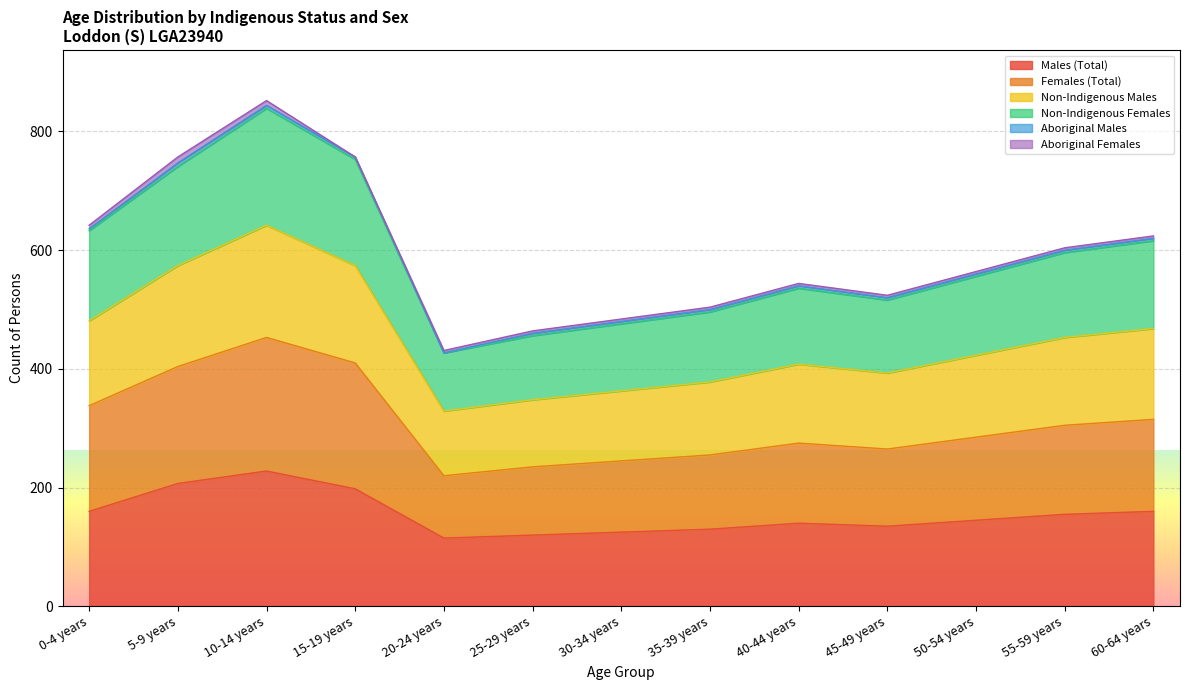

Which category has the highest value in the Males (Total) series?

10-14 years